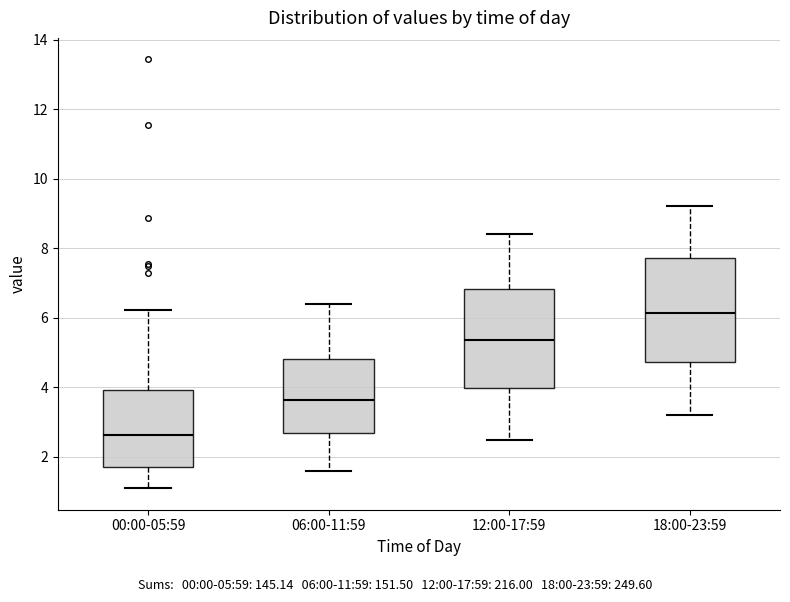

Reading left to right, transcribe this box plot: for each box, give where its median line is, the range the box spans, and where its two whiskers end, as read against the y-axis. The values are not printed on the chart, so give them approximately, as read against the axis.

00:00-05:59: median 2.6, box 1.8 to 4.0, whiskers 1.2 to 6.2
06:00-11:59: median 3.6, box 2.6 to 4.8, whiskers 1.6 to 6.4
12:00-17:59: median 5.4, box 4.0 to 6.8, whiskers 2.6 to 8.4
18:00-23:59: median 6.2, box 4.8 to 7.8, whiskers 3.2 to 9.2